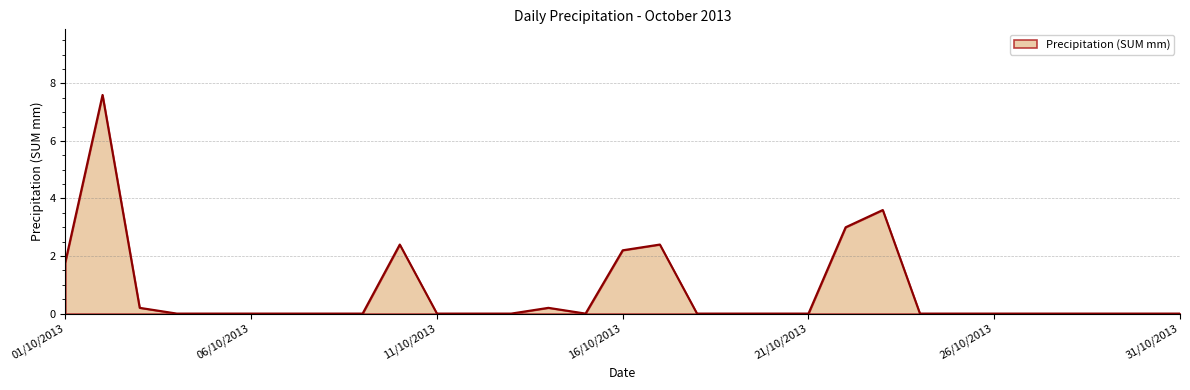

What is the maximum value shown in the chart?

7.6